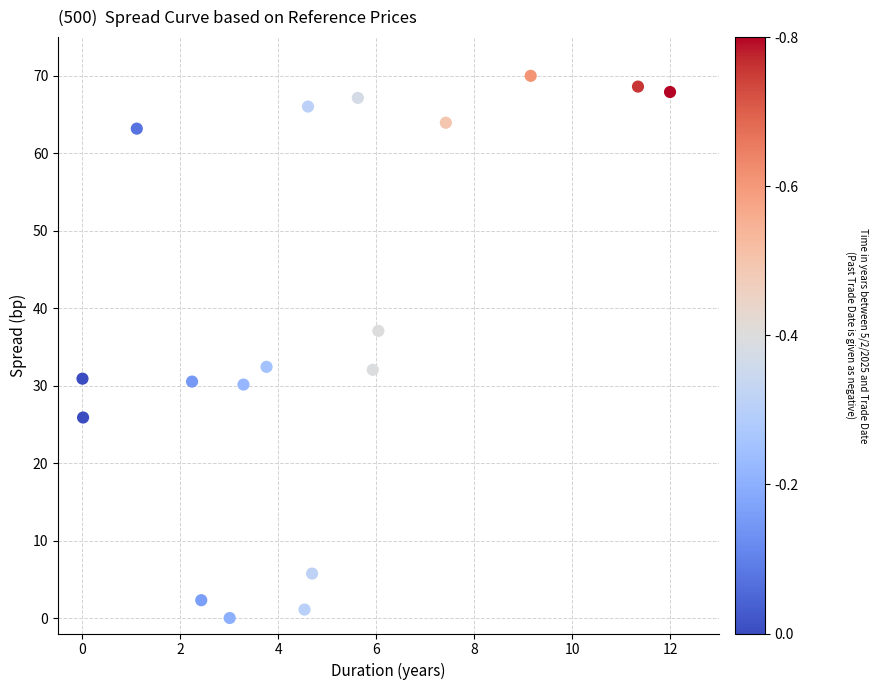

What is the range of Y values (max minus min)?

70.0